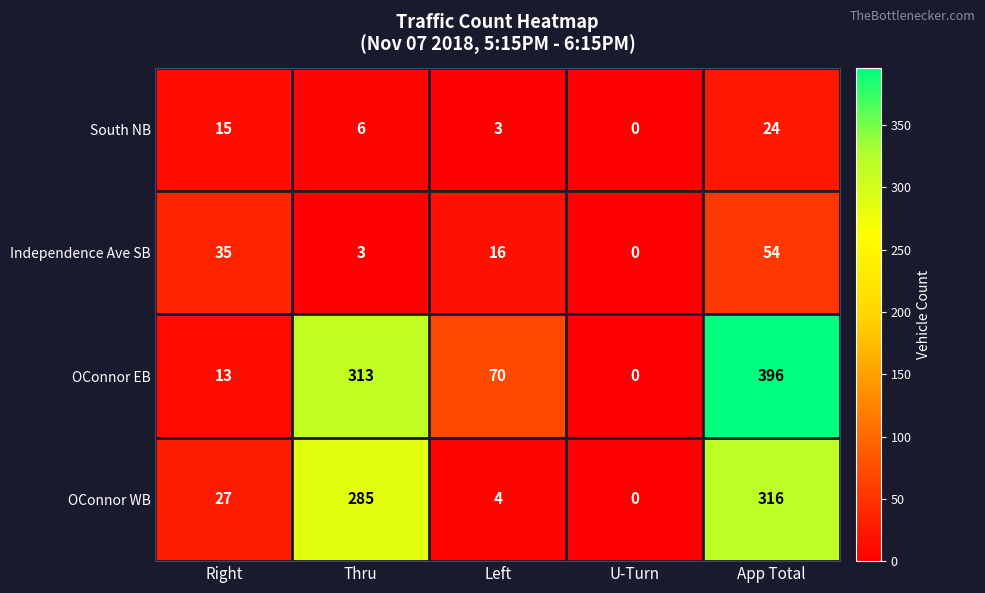

Where is OConnor EB nearest to the value 198?

Thru